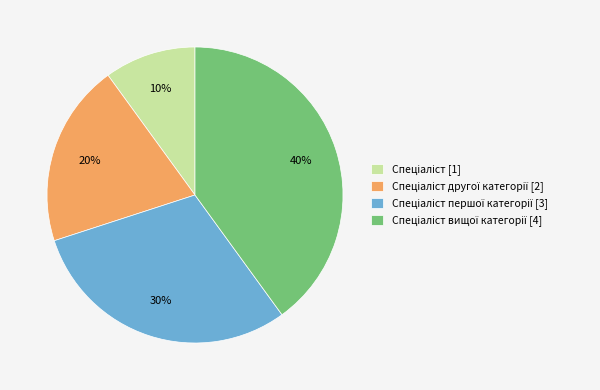

Does any single category account for the majority?

No